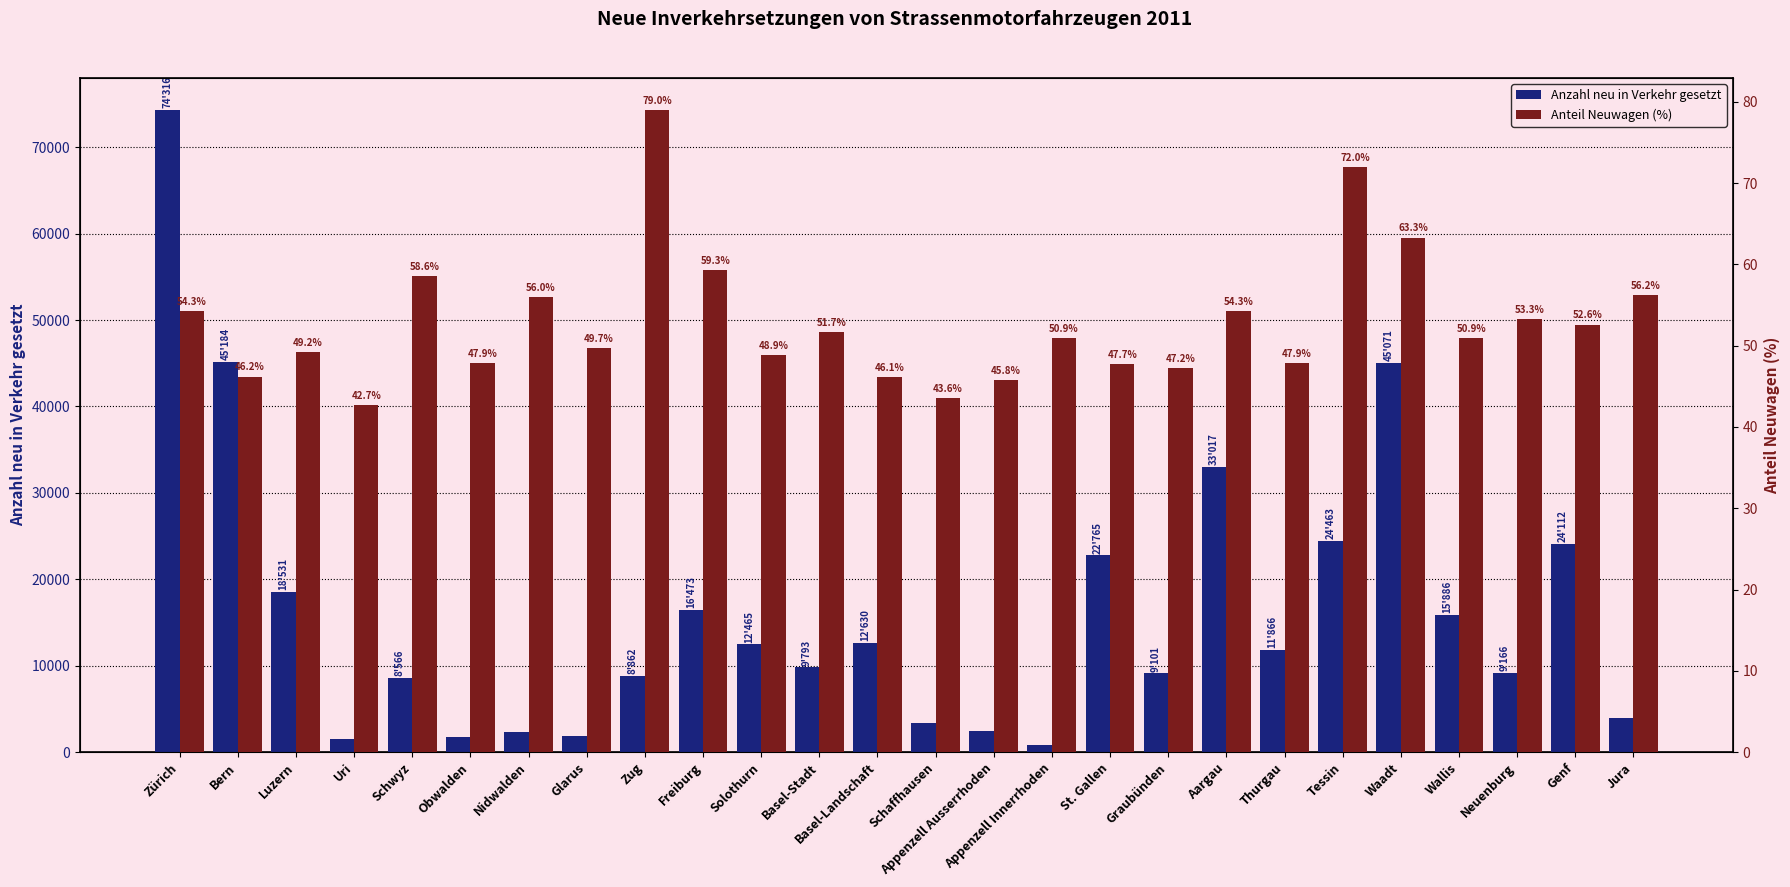

Are the bars horizontal?

No